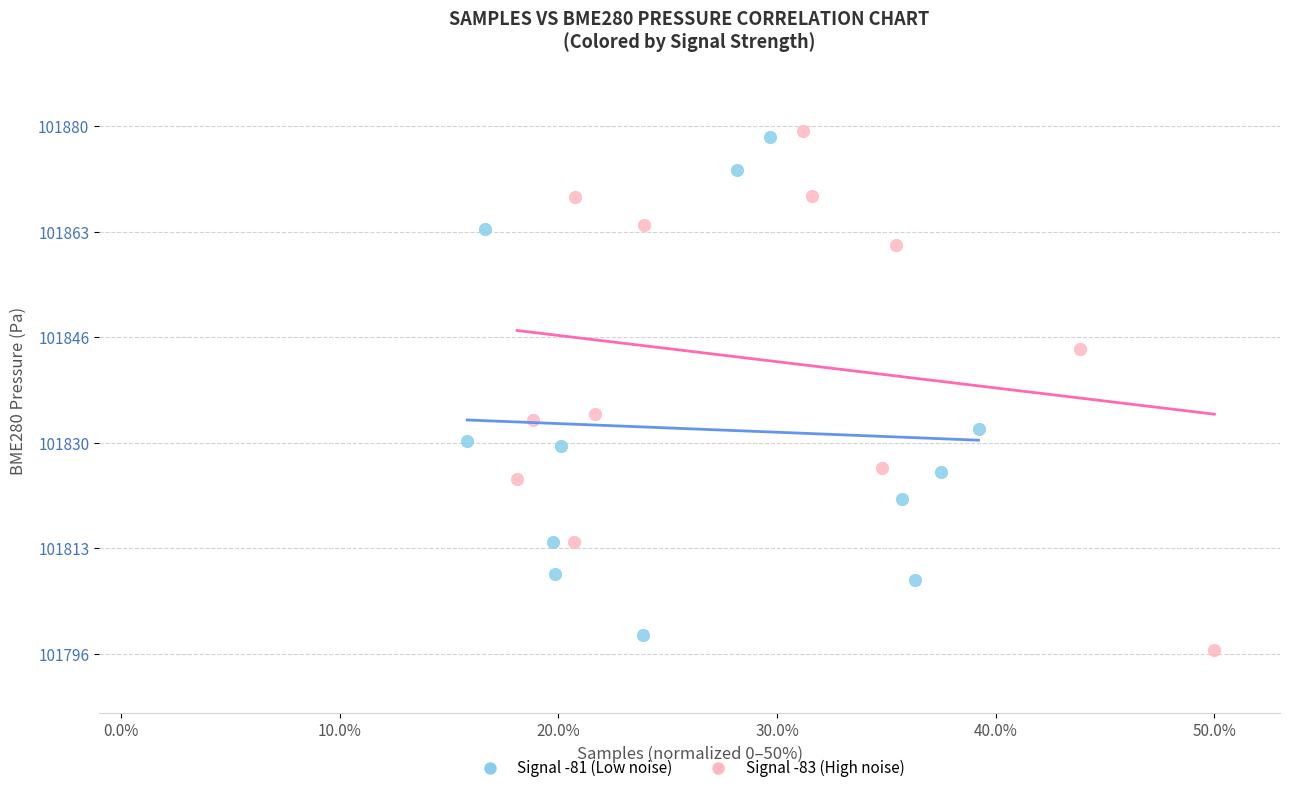

Which series reaches the minimum Y coordinate?

Signal -83 (High noise)